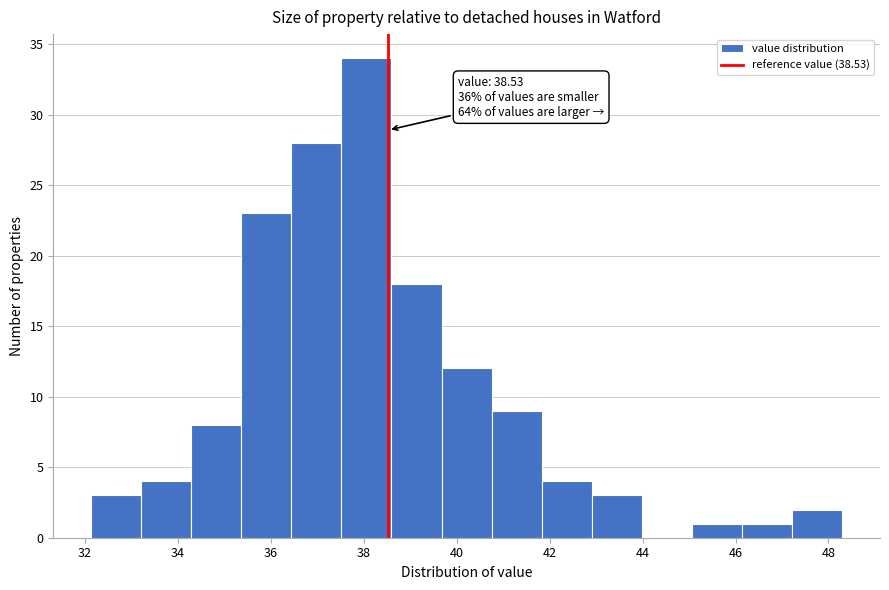

Over which range of the x-axis is the bar tallest?

37.6 to 38.6